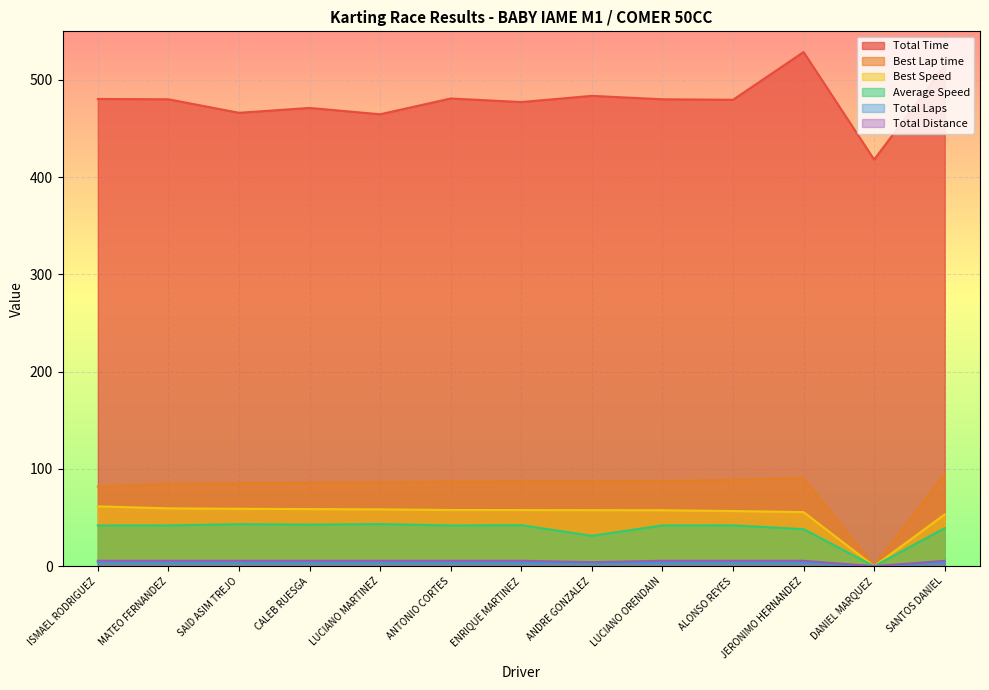

Reading right to left, transcribe all the data shown in this chart.

Total Time: SANTOS DANIEL=514.8	DANIEL MARQUEZ=418.1	JERONIMO HERNANDEZ=528.7	ALONSO REYES=479.6	LUCIANO ORENDAIN=480.1	ANDRE GONZALEZ=483.7	ENRIQUE MARTINEZ=477.3	ANTONIO CORTES=480.9	LUCIANO MARTINEZ=464.7	CALEB RUESGA=471.2	SAID ASIM TREJO=466.2	MATEO FERNANDEZ=480.1	ISMAEL RODRIGUEZ=480.5
Best Lap time: SANTOS DANIEL=94.7	DANIEL MARQUEZ=0.0	JERONIMO HERNANDEZ=90.5	ALONSO REYES=88.8	LUCIANO ORENDAIN=87.6	ANDRE GONZALEZ=87.4	ENRIQUE MARTINEZ=87.3	ANTONIO CORTES=87.2	LUCIANO MARTINEZ=86.2	CALEB RUESGA=85.8	SAID ASIM TREJO=85.3	MATEO FERNANDEZ=84.7	ISMAEL RODRIGUEZ=81.8
Best Speed: SANTOS DANIEL=53.2	DANIEL MARQUEZ=0.0	JERONIMO HERNANDEZ=55.7	ALONSO REYES=56.7	LUCIANO ORENDAIN=57.5	ANDRE GONZALEZ=57.7	ENRIQUE MARTINEZ=57.8	ANTONIO CORTES=57.8	LUCIANO MARTINEZ=58.5	CALEB RUESGA=58.8	SAID ASIM TREJO=59.1	MATEO FERNANDEZ=59.5	ISMAEL RODRIGUEZ=61.6
Average Speed: SANTOS DANIEL=39.2	DANIEL MARQUEZ=0.0	JERONIMO HERNANDEZ=38.1	ALONSO REYES=42.0	LUCIANO ORENDAIN=42.0	ANDRE GONZALEZ=31.3	ENRIQUE MARTINEZ=42.2	ANTONIO CORTES=41.9	LUCIANO MARTINEZ=43.4	CALEB RUESGA=42.8	SAID ASIM TREJO=43.2	MATEO FERNANDEZ=42.0	ISMAEL RODRIGUEZ=42.0
Total Laps: SANTOS DANIEL=4.0	DANIEL MARQUEZ=0.0	JERONIMO HERNANDEZ=4.0	ALONSO REYES=4.0	LUCIANO ORENDAIN=4.0	ANDRE GONZALEZ=3.0	ENRIQUE MARTINEZ=4.0	ANTONIO CORTES=4.0	LUCIANO MARTINEZ=4.0	CALEB RUESGA=4.0	SAID ASIM TREJO=4.0	MATEO FERNANDEZ=4.0	ISMAEL RODRIGUEZ=4.0
Total Distance: SANTOS DANIEL=5.6	DANIEL MARQUEZ=0.0	JERONIMO HERNANDEZ=5.6	ALONSO REYES=5.6	LUCIANO ORENDAIN=5.6	ANDRE GONZALEZ=4.2	ENRIQUE MARTINEZ=5.6	ANTONIO CORTES=5.6	LUCIANO MARTINEZ=5.6	CALEB RUESGA=5.6	SAID ASIM TREJO=5.6	MATEO FERNANDEZ=5.6	ISMAEL RODRIGUEZ=5.6